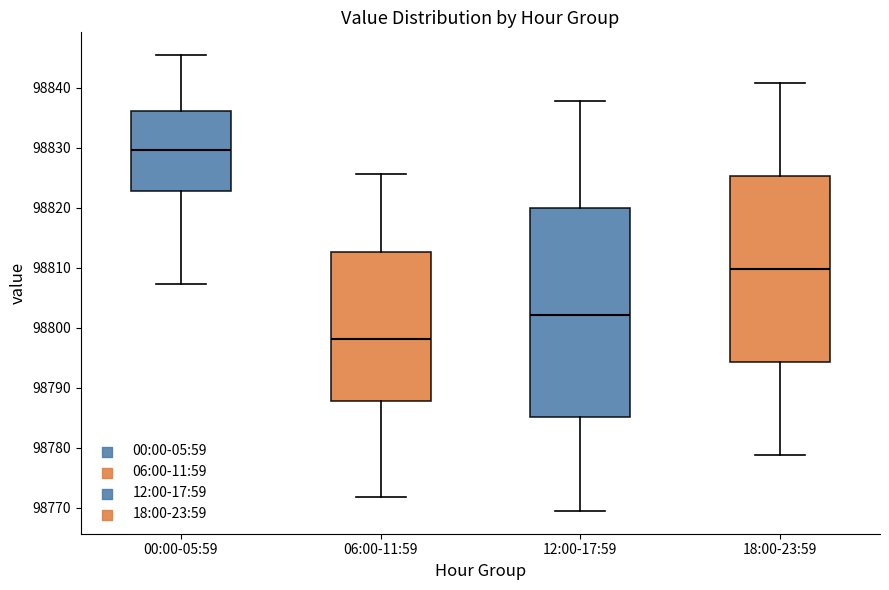

Which box's median line is the lowest?

06:00-11:59